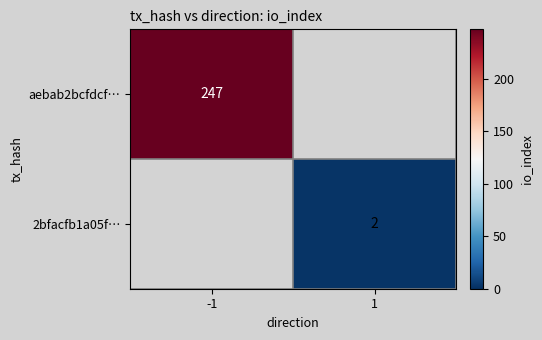

Which has a higher value, 1 or -1?

-1